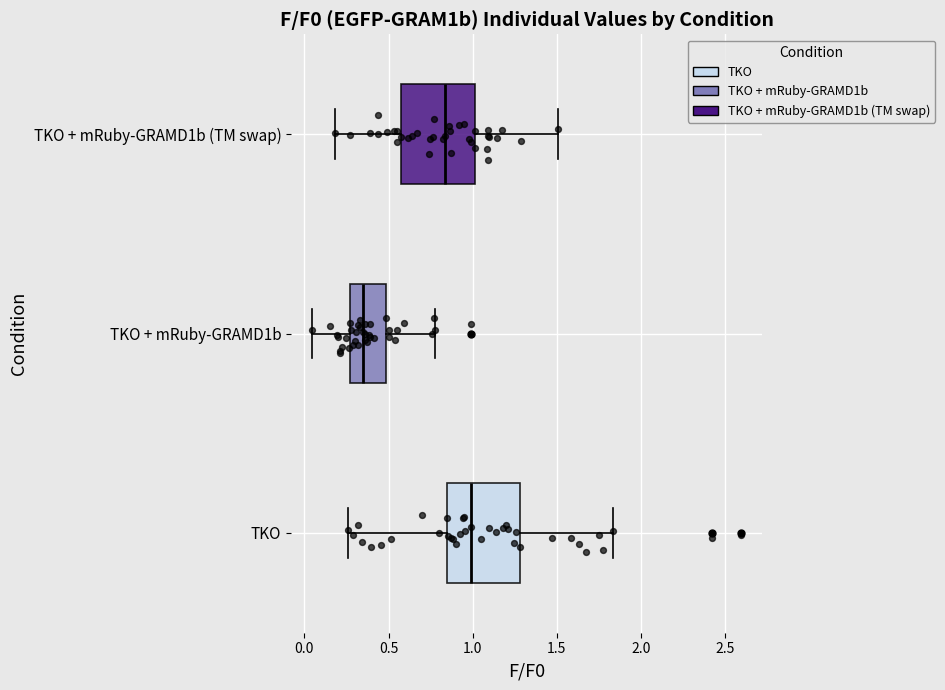

Which box has the furthest to the left median line?

TKO + mRuby-GRAMD1b